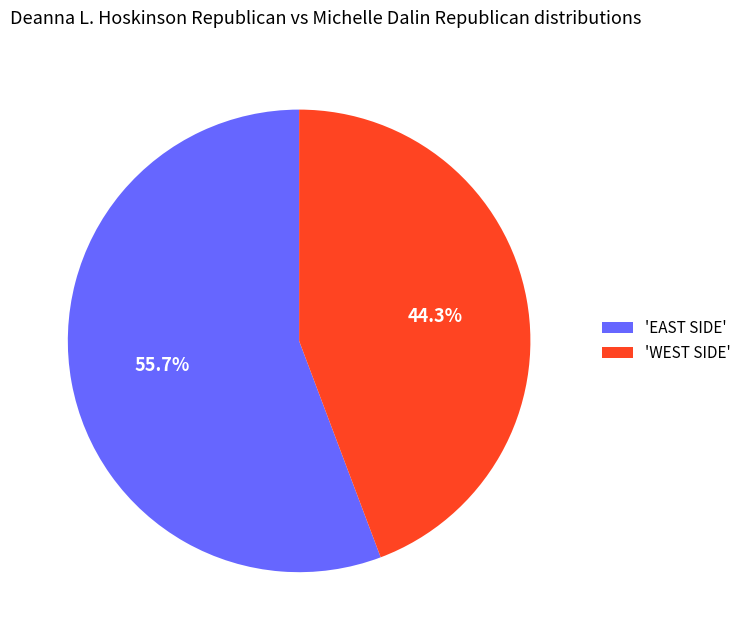

Rank the categories by value from lowest to highest.

'WEST SIDE', 'EAST SIDE'